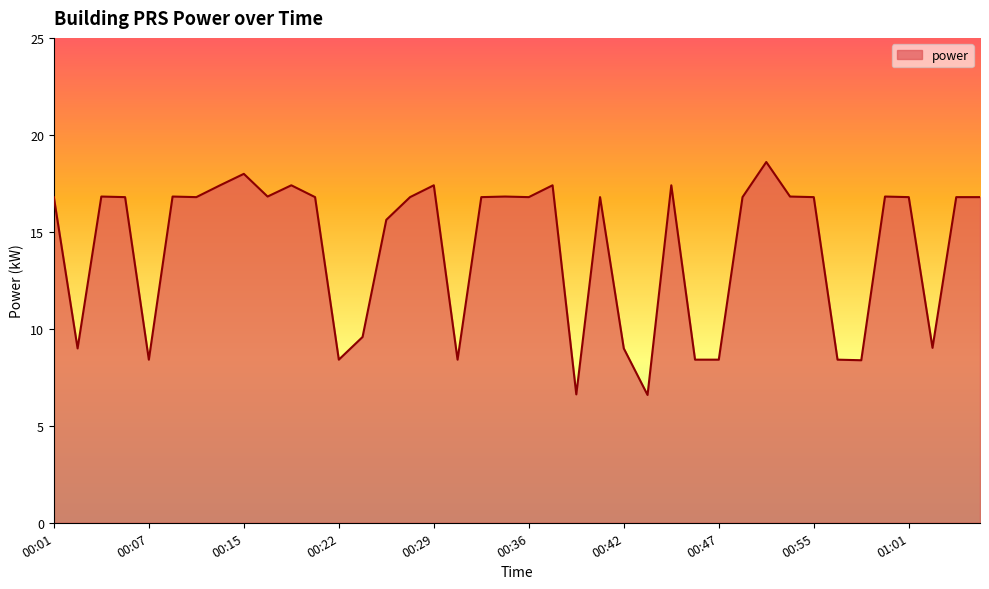

What is the minimum value shown in the chart?

6.6